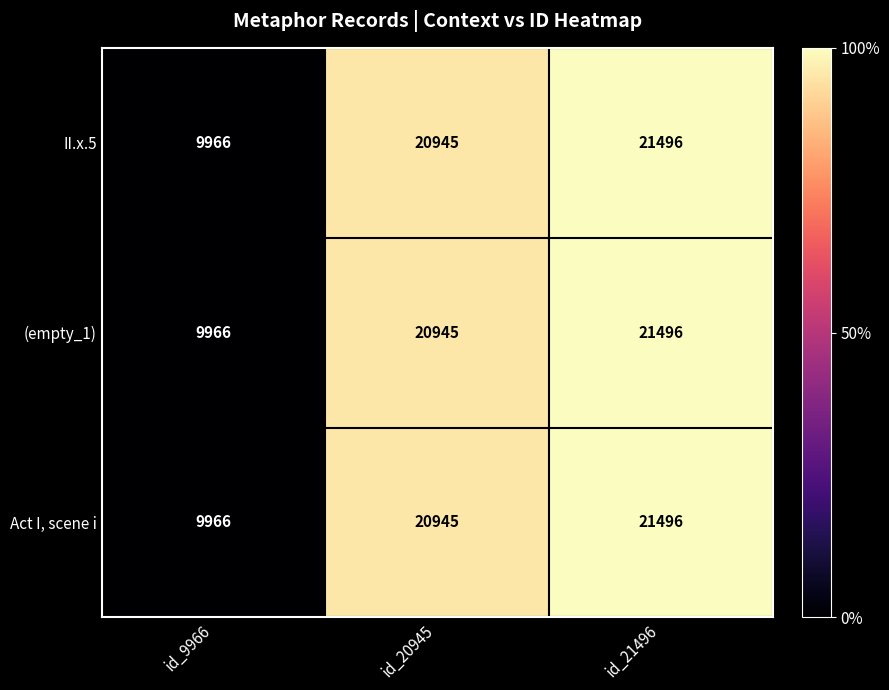

What is the average value of the (empty_1) series?

17469